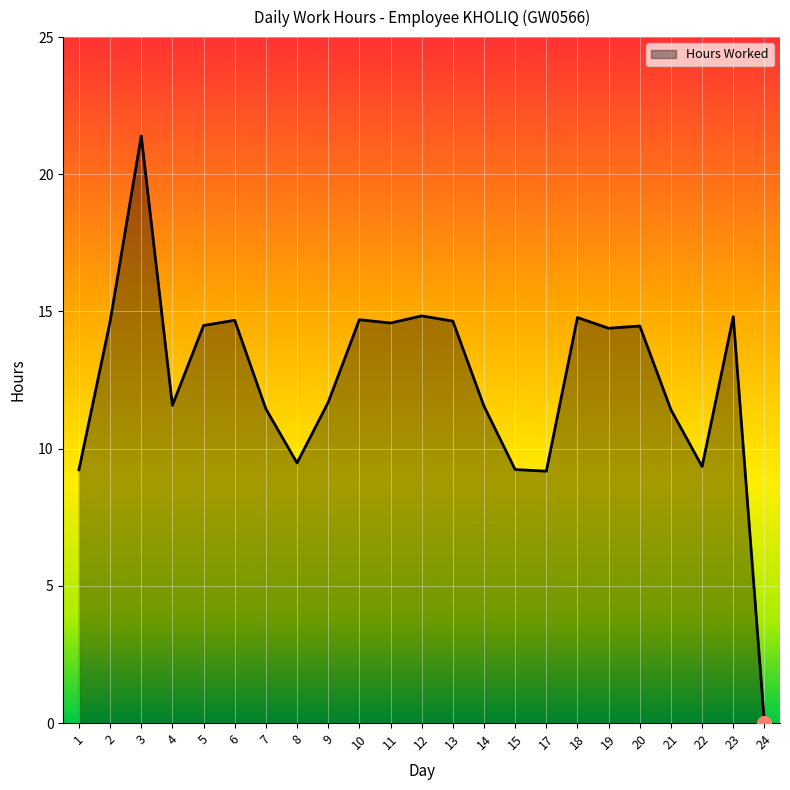

Does the chart have visible grid lines?

Yes